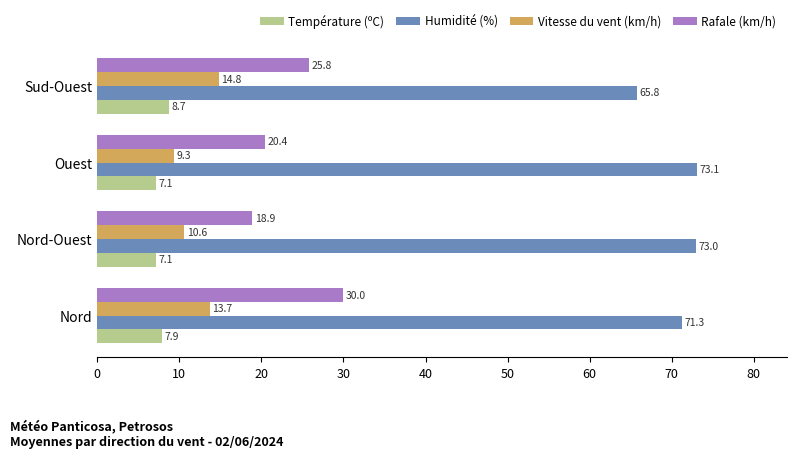

List the series in order of their peak value, highest first.

Humidité (%), Rafale (km/h), Vitesse du vent (km/h), Température (ºC)